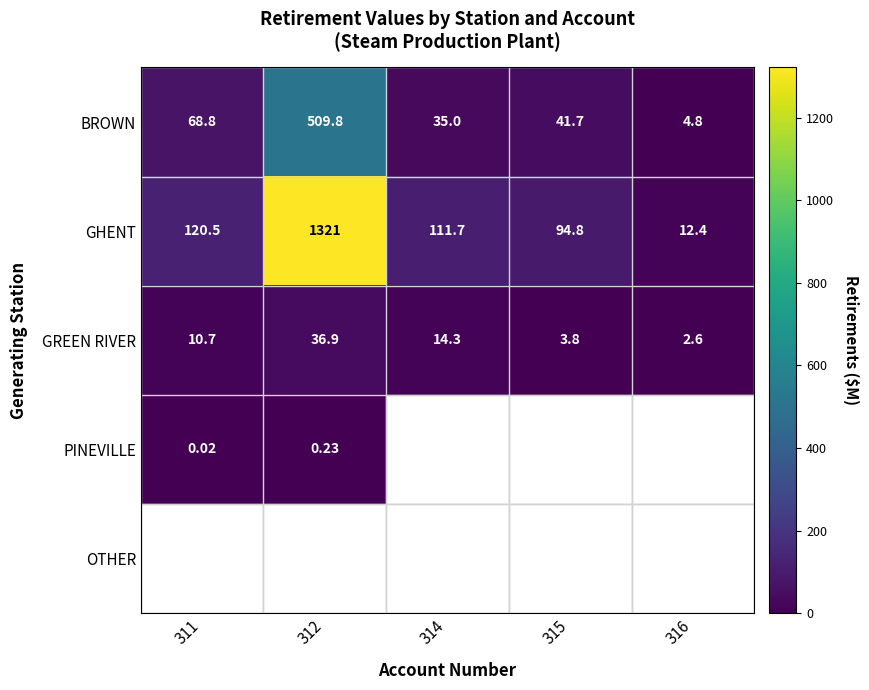

What is the approximate value of GREEN RIVER at 312?

36.9